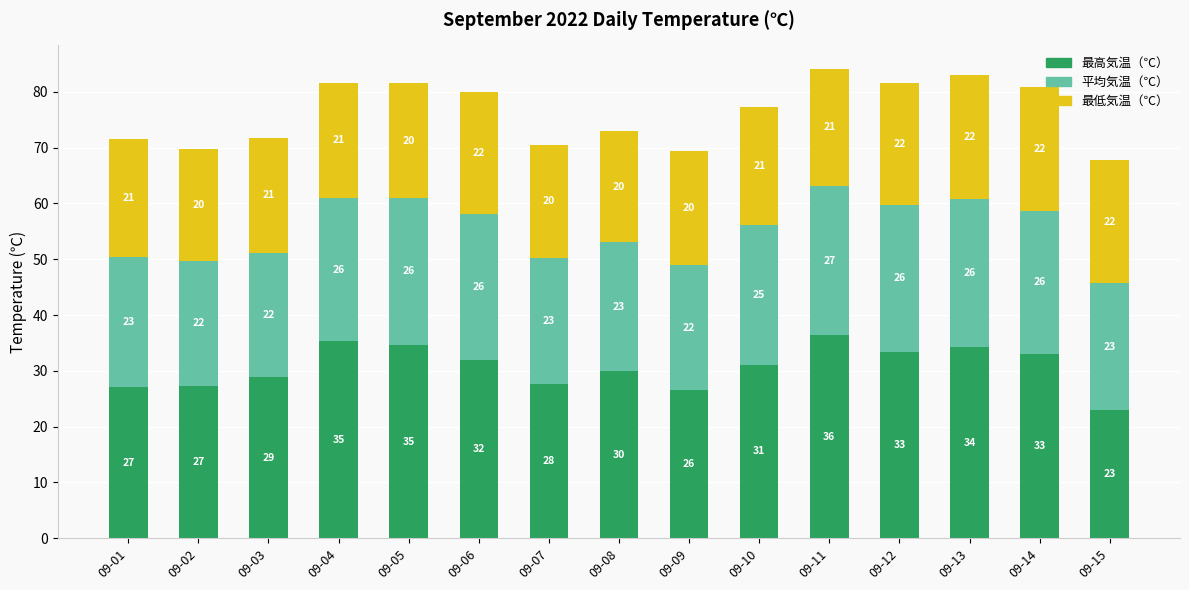

What is the total value across all series at 09-07?

70.5